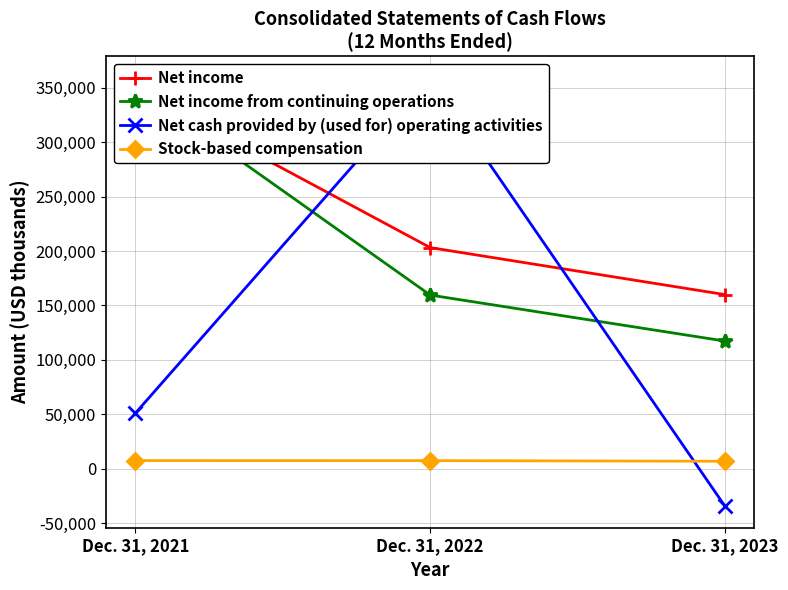

Reading left to right, what are all the values shown in this chart?

Net income: Dec. 31, 2021=348411	Dec. 31, 2022=203163	Dec. 31, 2023=159974
Net income from continuing operations: Dec. 31, 2021=351245	Dec. 31, 2022=159551	Dec. 31, 2023=117301
Net cash provided by (used for) operating activities: Dec. 31, 2021=51130	Dec. 31, 2022=359148	Dec. 31, 2023=-34441
Stock-based compensation: Dec. 31, 2021=7550	Dec. 31, 2022=7495	Dec. 31, 2023=6920